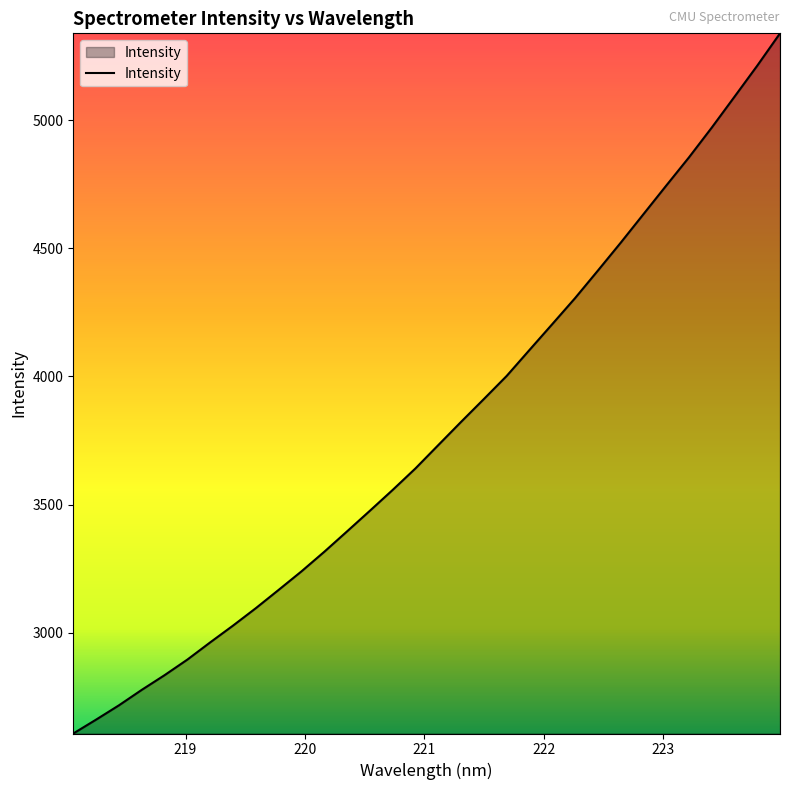

Reading left to right, transcribe all the data shown in this chart.

2606.4	2660.6	2716.4	2776.8	2834.1	2895.0	2962.1	3027.6	3095.6	3166.9	3239.2	3315.6	3395.3	3475.7	3557.1	3641.0	3732.0	3822.6	3911.7	4001.8	4103.1	4203.9	4305.4	4412.6	4521.3	4632.8	4744.3	4854.7	4970.8	5091.4	5212.7	5338.9